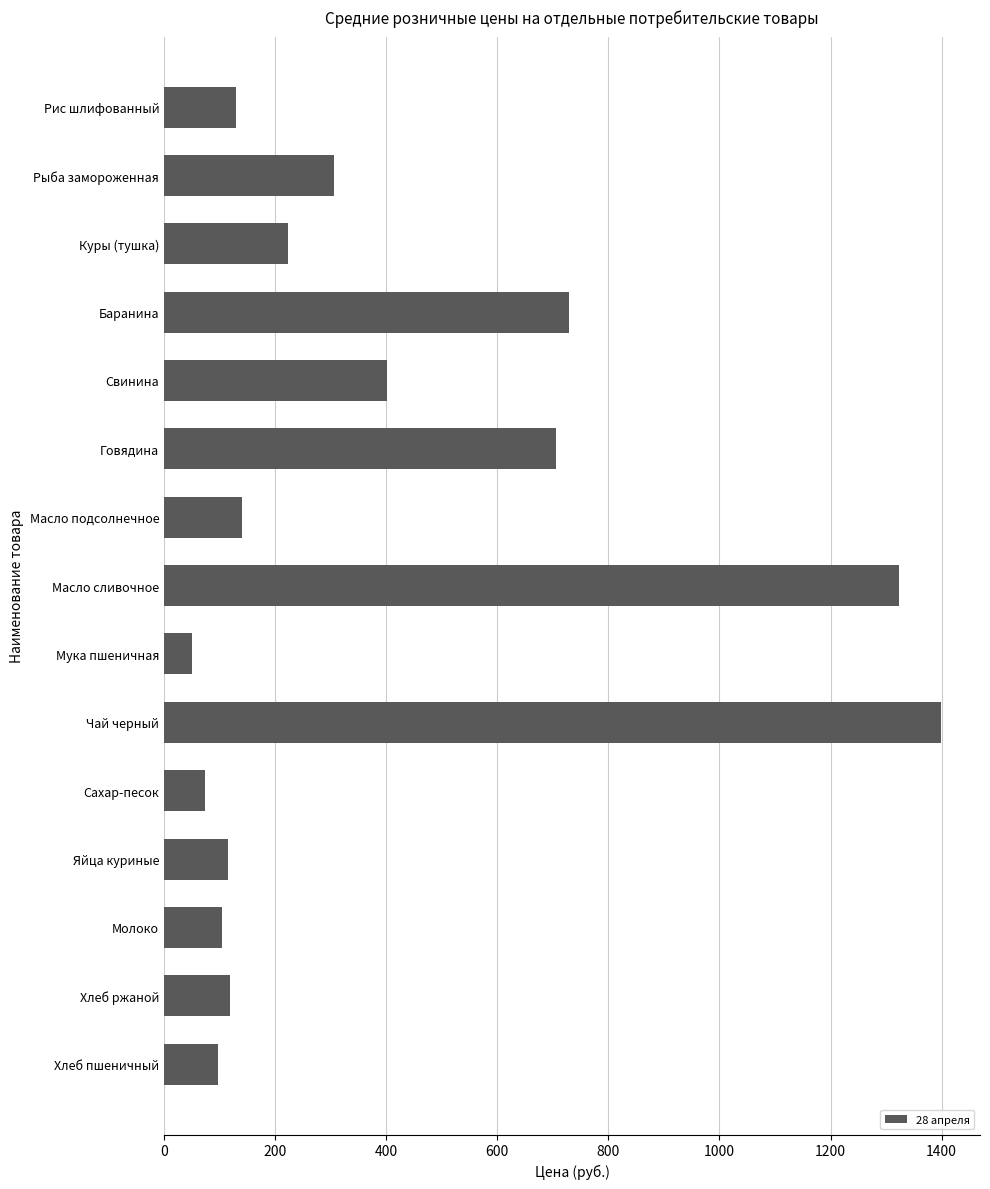

Which has a higher value, Хлеб пшеничный or Свинина?

Свинина